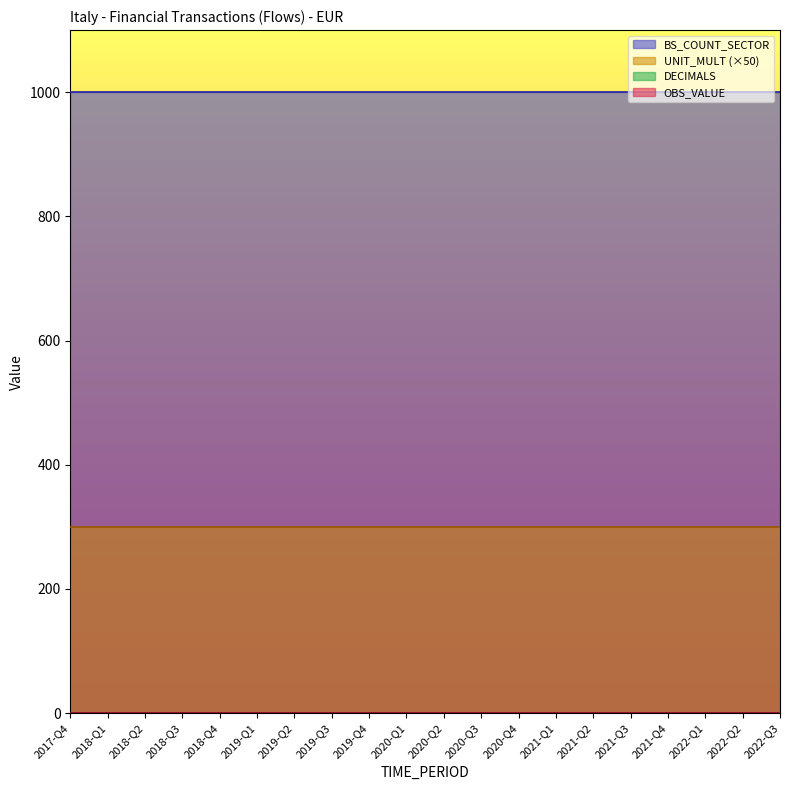

The value of UNIT_MULT at 2020-Q2 is 10. True or false?

False